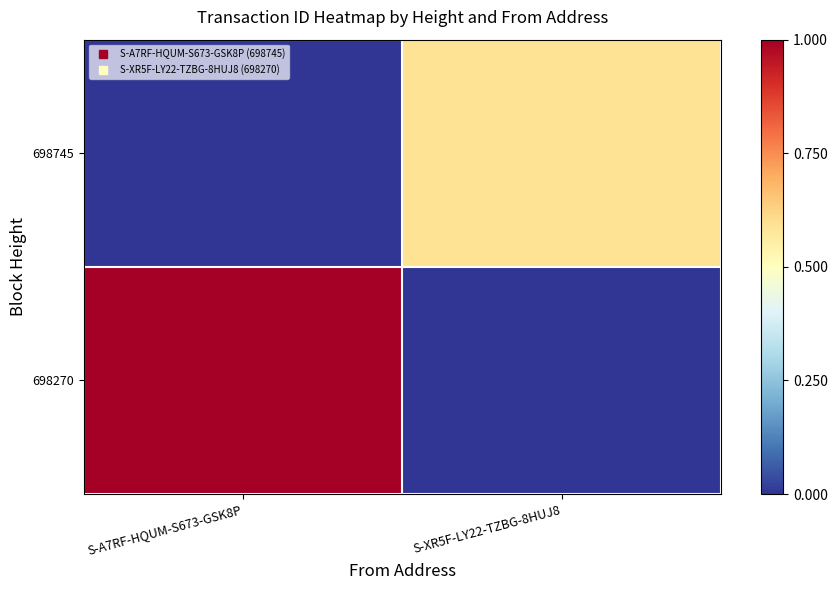

What is the total value across all series at S-A7RF-HQUM-S673-GSK8P?

1.0